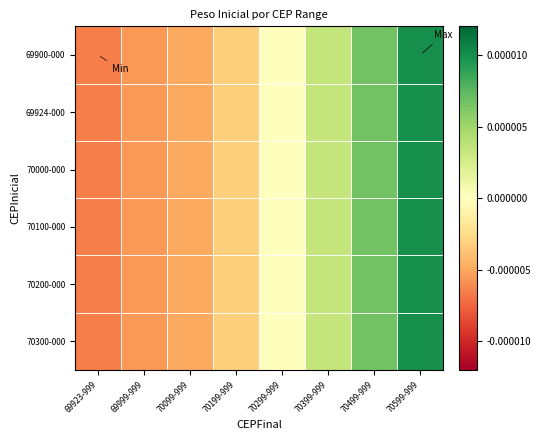

At which category is the sum across all series the highest?

70599-999